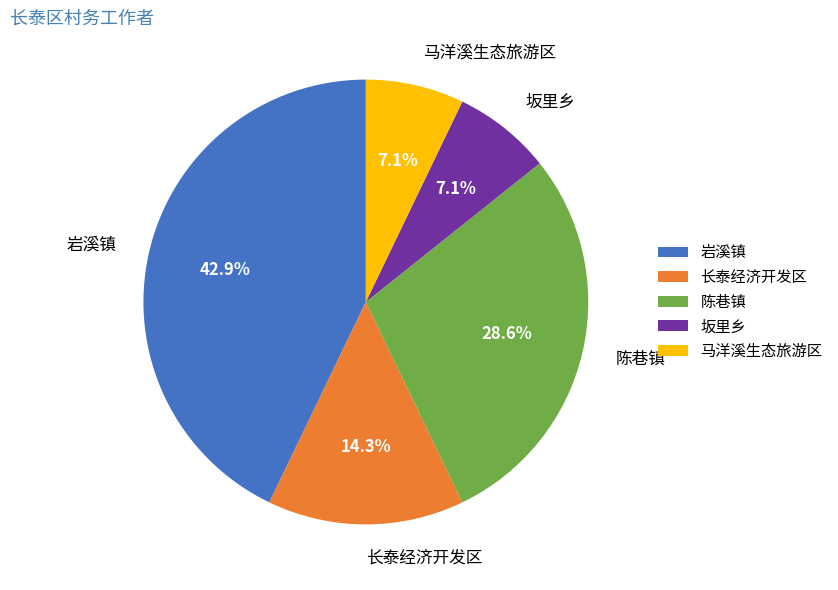

What percentage is NOT represented by 陈巷镇?

71.4%